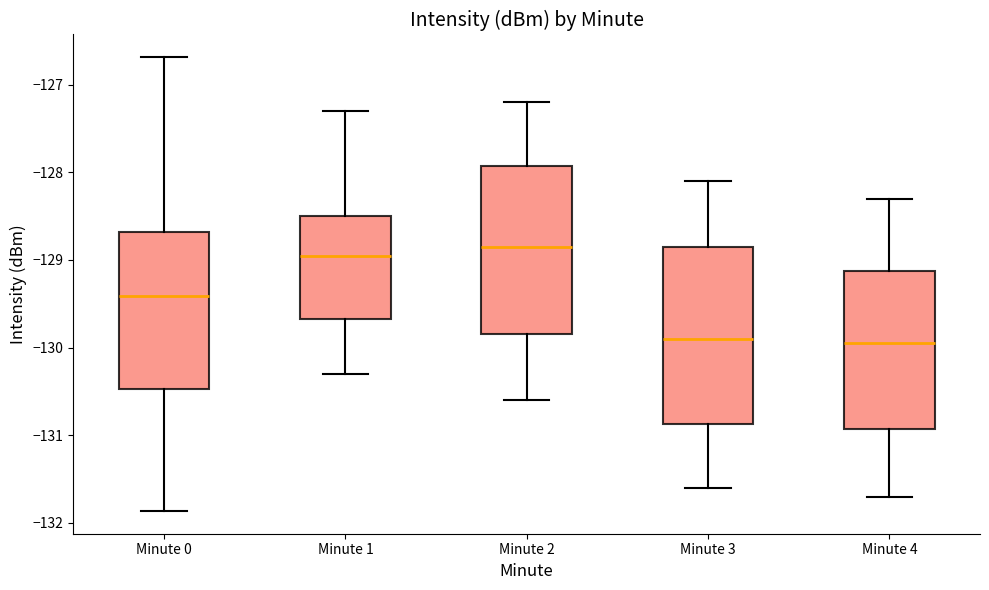

Reading left to right, read every box against the y-axis: the position of its median line, the range the box covers, and the ends of its whiskers. The values are not printed on the chart, so give them approximately, as read against the axis.

Minute 0: median -129.4, box -130.5 to -128.7, whiskers -131.9 to -126.7
Minute 1: median -128.9, box -129.7 to -128.5, whiskers -130.3 to -127.3
Minute 2: median -128.8, box -129.8 to -127.9, whiskers -130.6 to -127.2
Minute 3: median -129.9, box -130.9 to -128.8, whiskers -131.6 to -128.1
Minute 4: median -129.9, box -130.9 to -129.1, whiskers -131.7 to -128.3